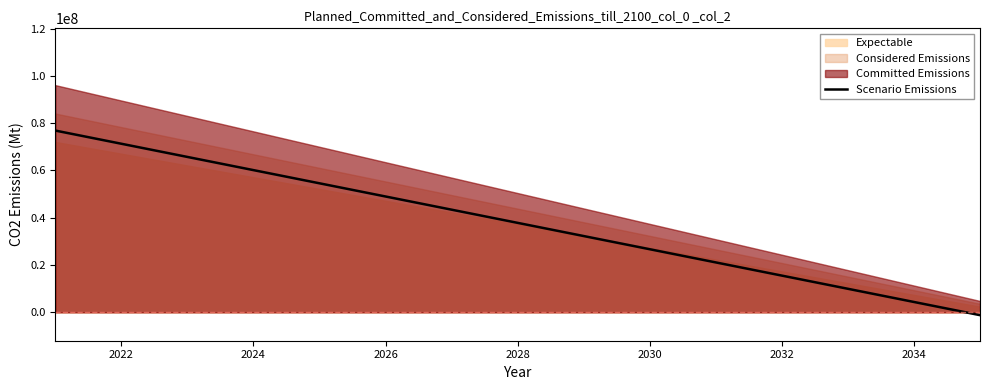

The chart shows a value of 20884252.4 at 2020. True or false?

False